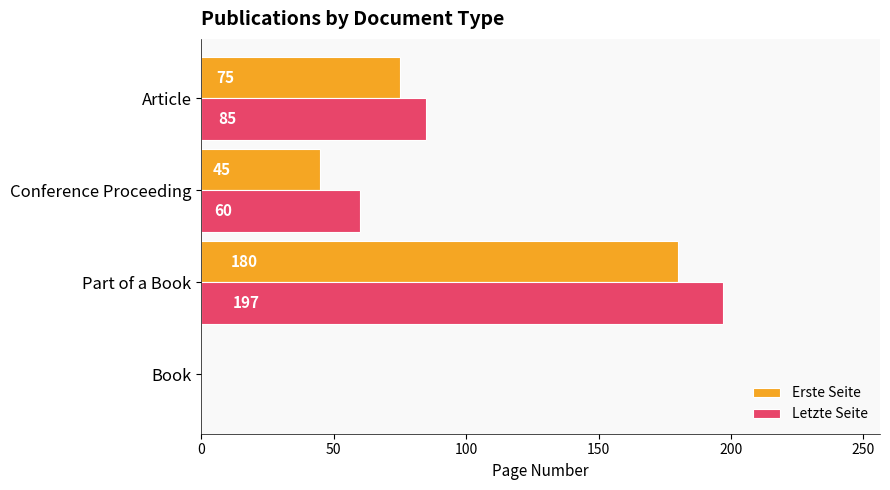

Between Part of a Book and Article, which series saw the biggest shift?

Letzte Seite